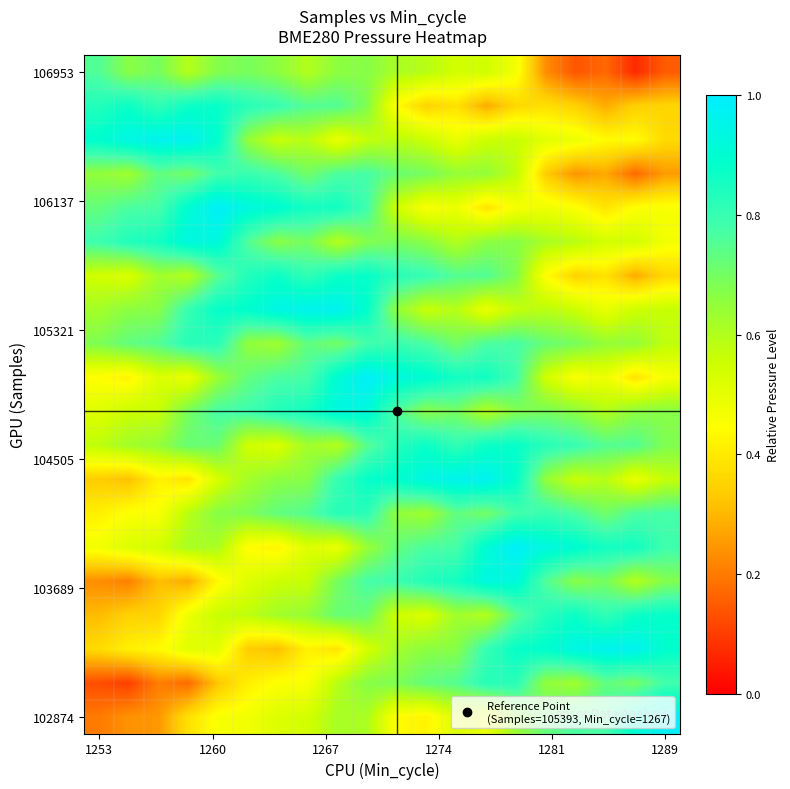

What is the minimum value shown in the chart?

0.1